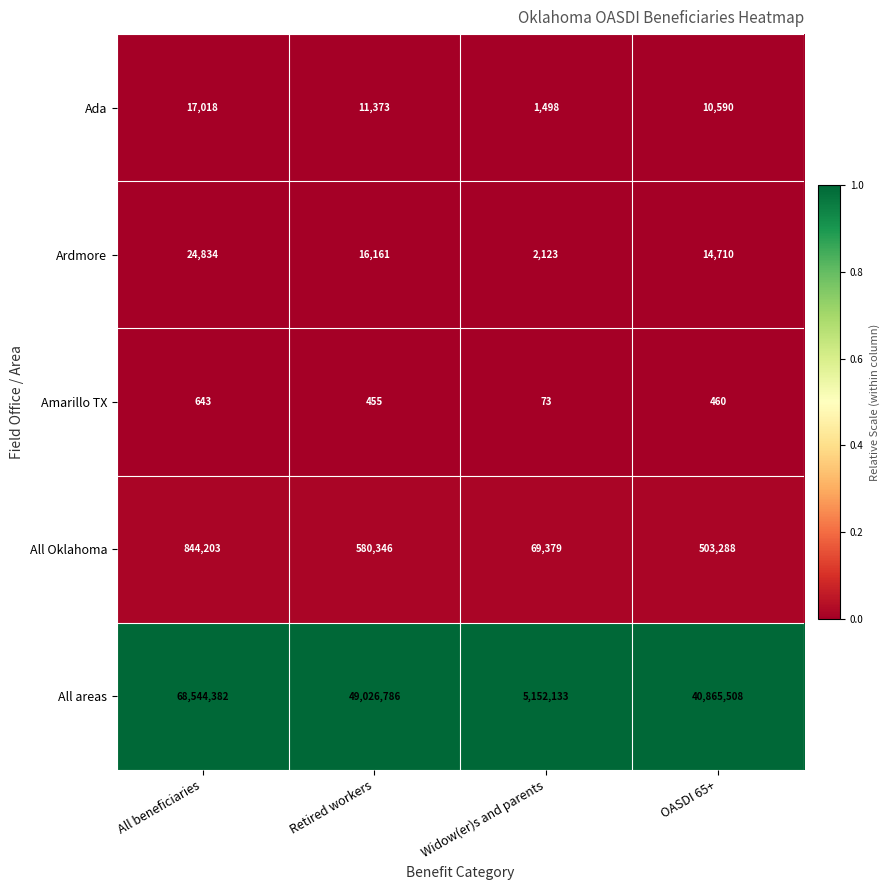

At which category is the sum across all series the highest?

All beneficiaries